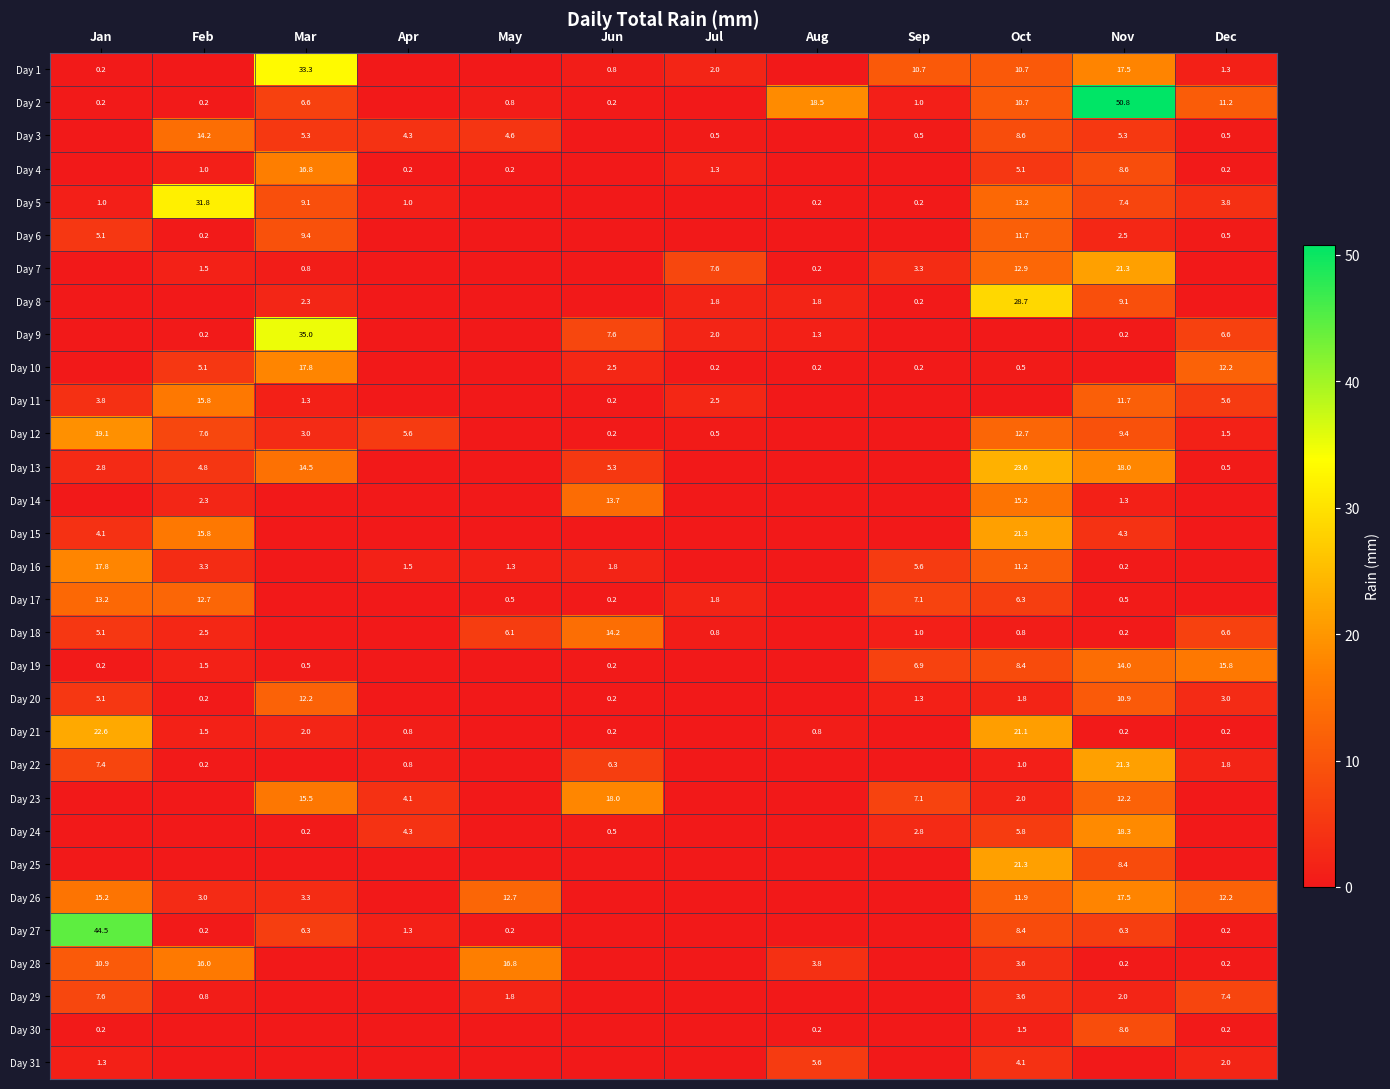

The value of Day 5 at Oct is 21.4. True or false?

False